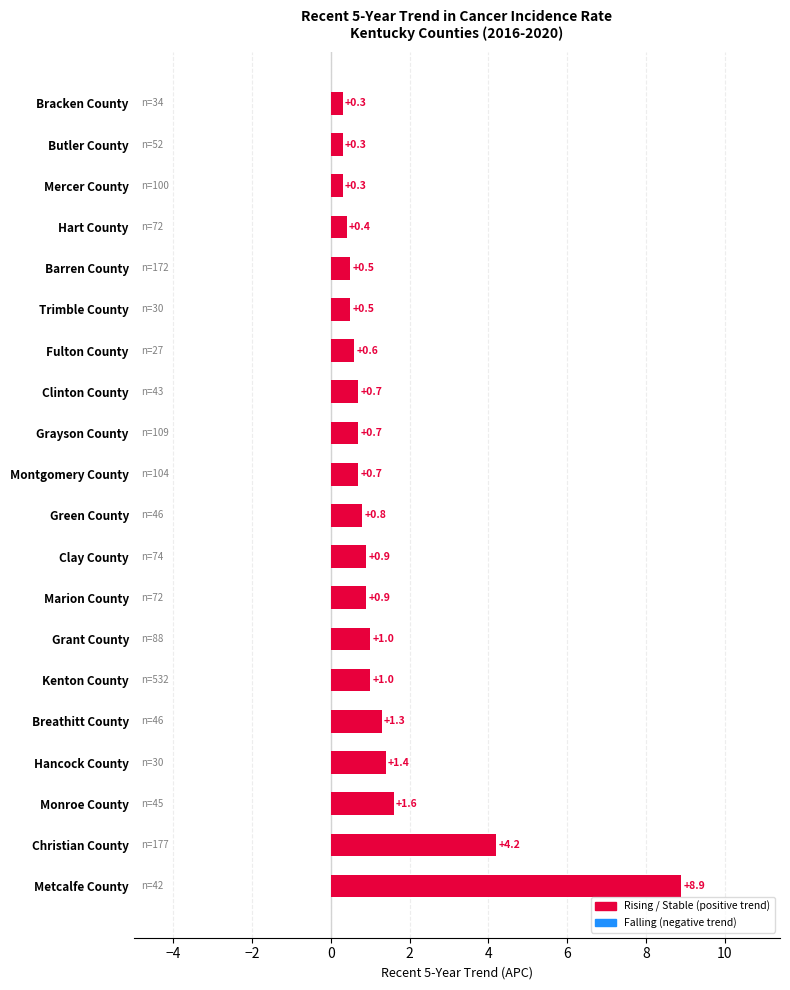

The chart shows a value of 0.6 at Fulton County. True or false?

True